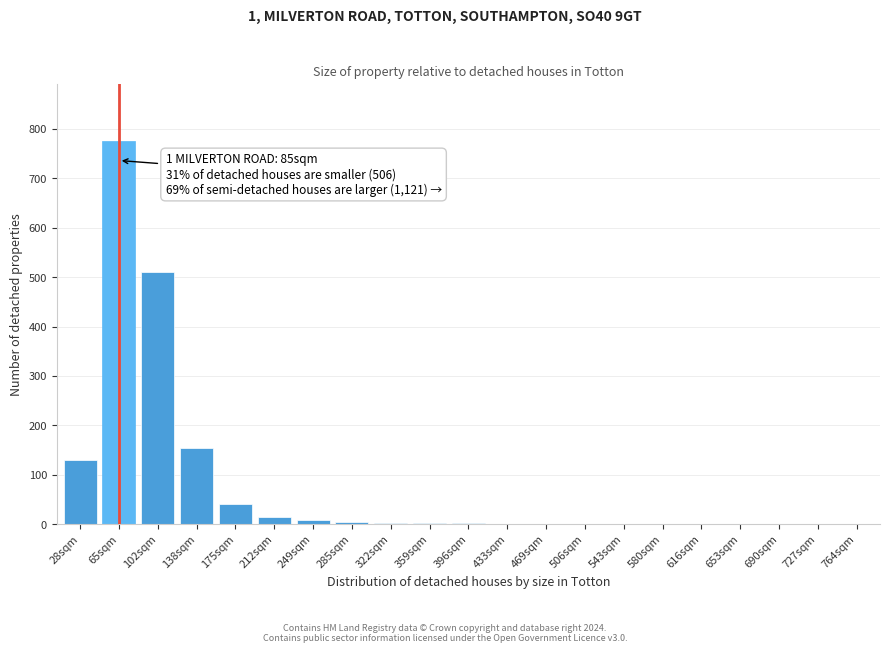

What is the maximum value shown in the chart?

775